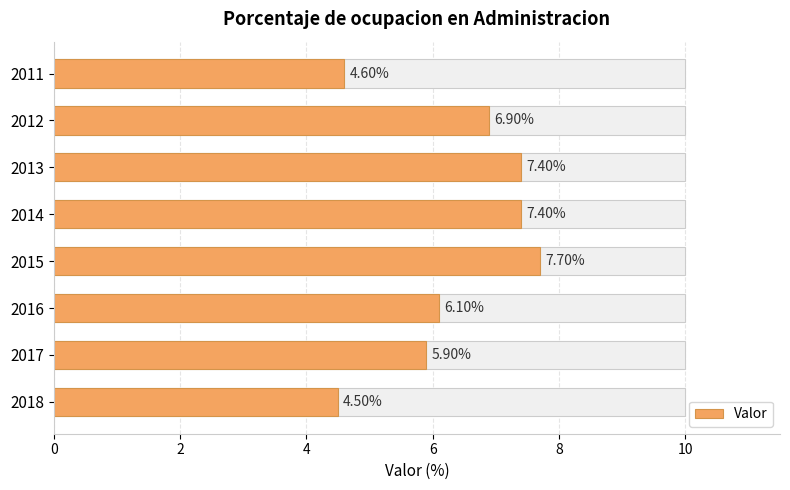

What is the average value?

6.3